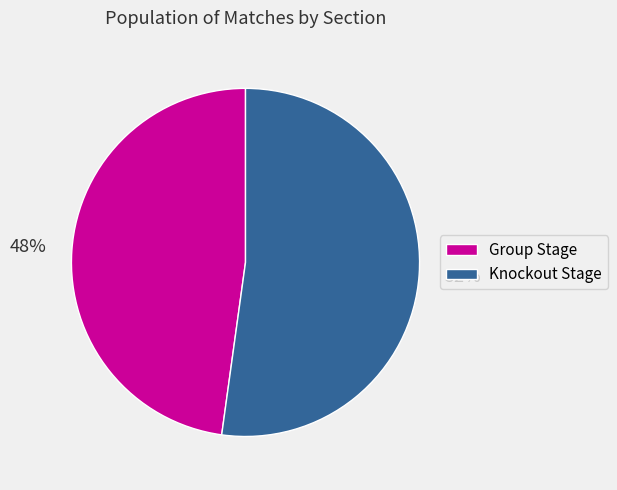

Do Group Stage and Knockout Stage together represent more than half of the pie?

Yes